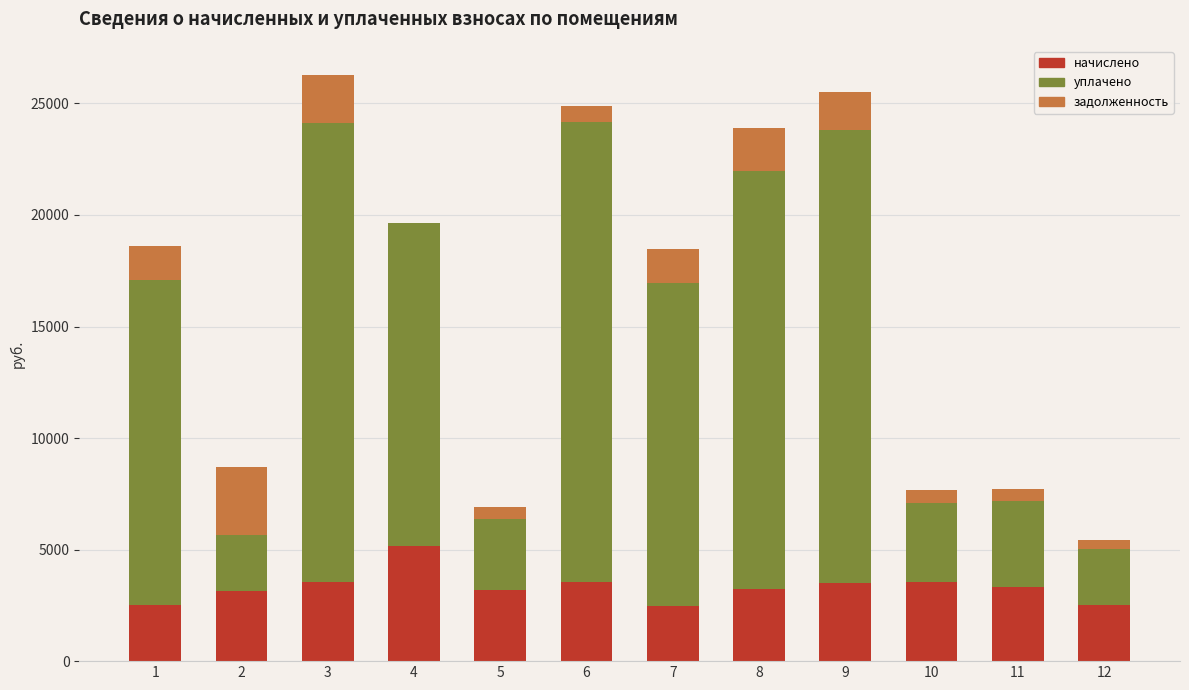

The value of начислено at 9 is 3499.2. True or false?

True